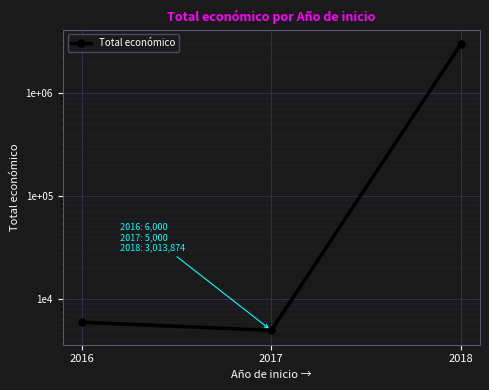

What is the minimum value shown in the chart?

5000